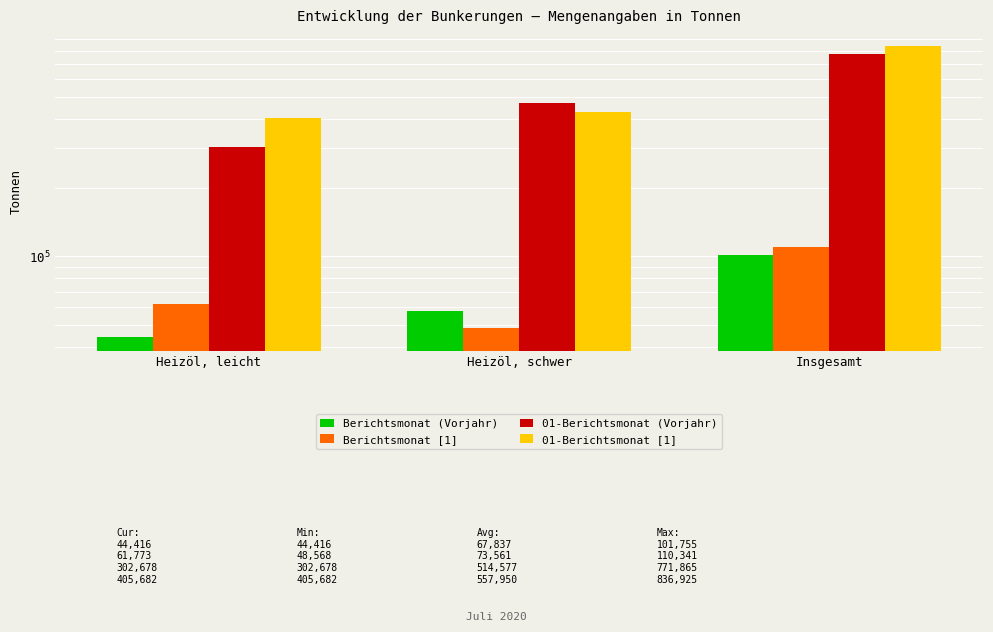

Rank the series by their maximum value, from lowest to highest.

Berichtsmonat (Vorjahr), Berichtsmonat [1], 01-Berichtsmonat (Vorjahr), 01-Berichtsmonat [1]